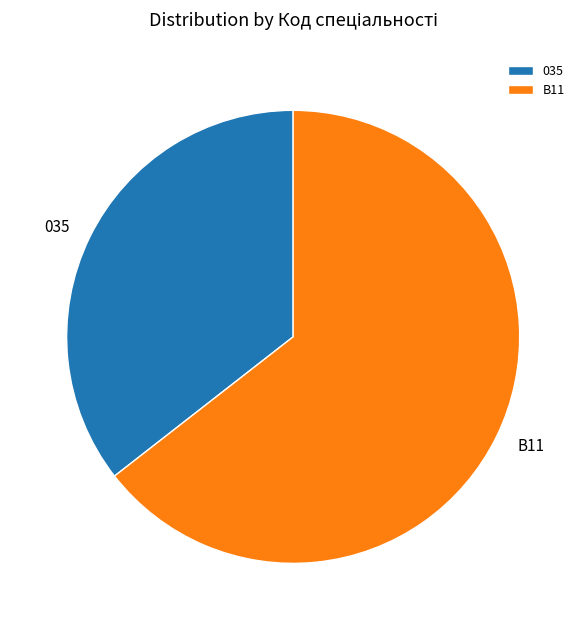

The 035 slice represents 22% of the pie. True or false?

False